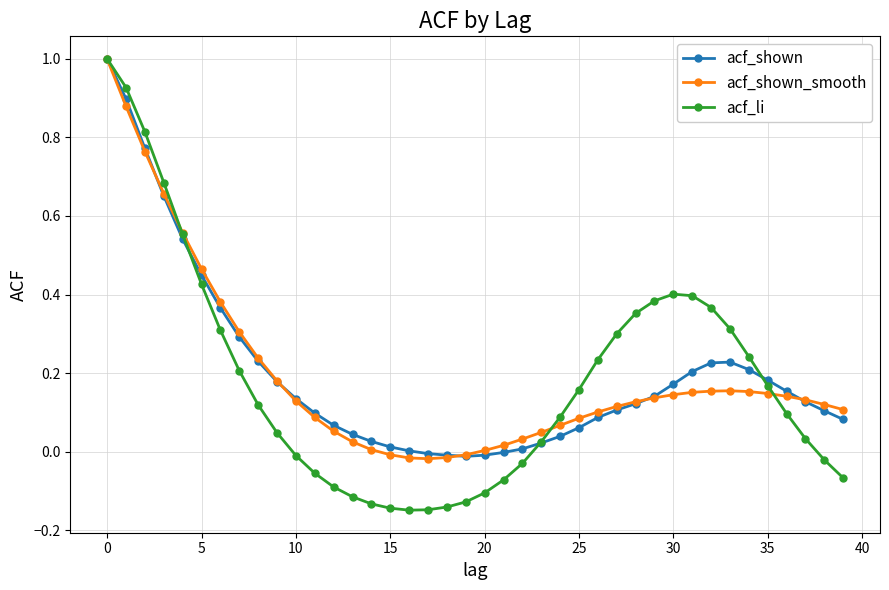

Does the chart have visible grid lines?

Yes